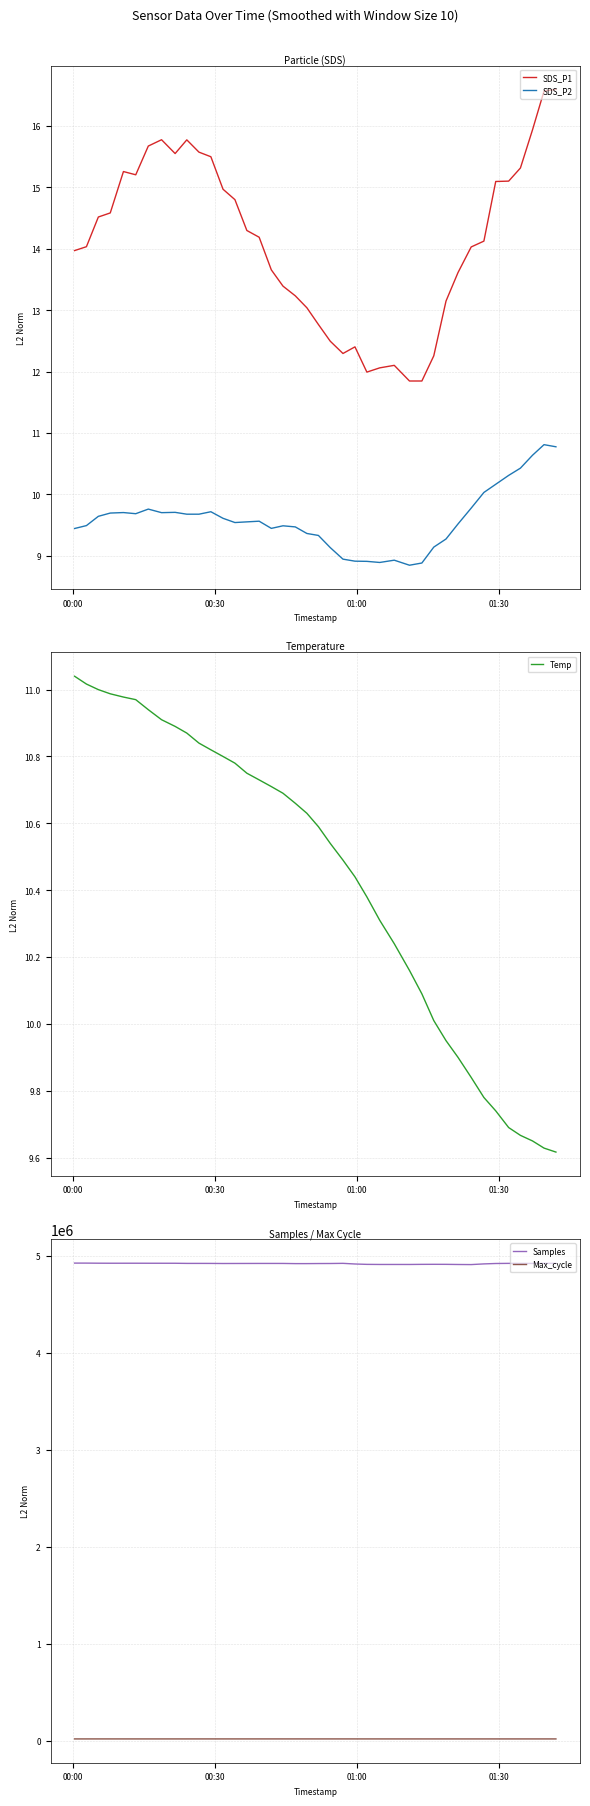

Is this an area chart (filled region under the line)?

No